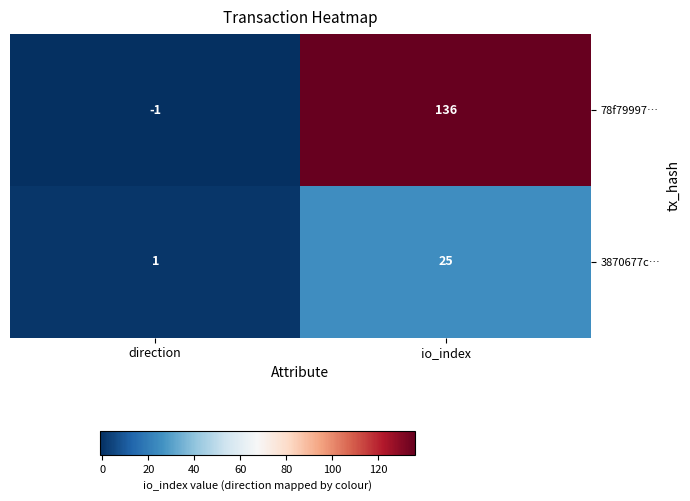

Which series has the widest spread of values?

78f79997…